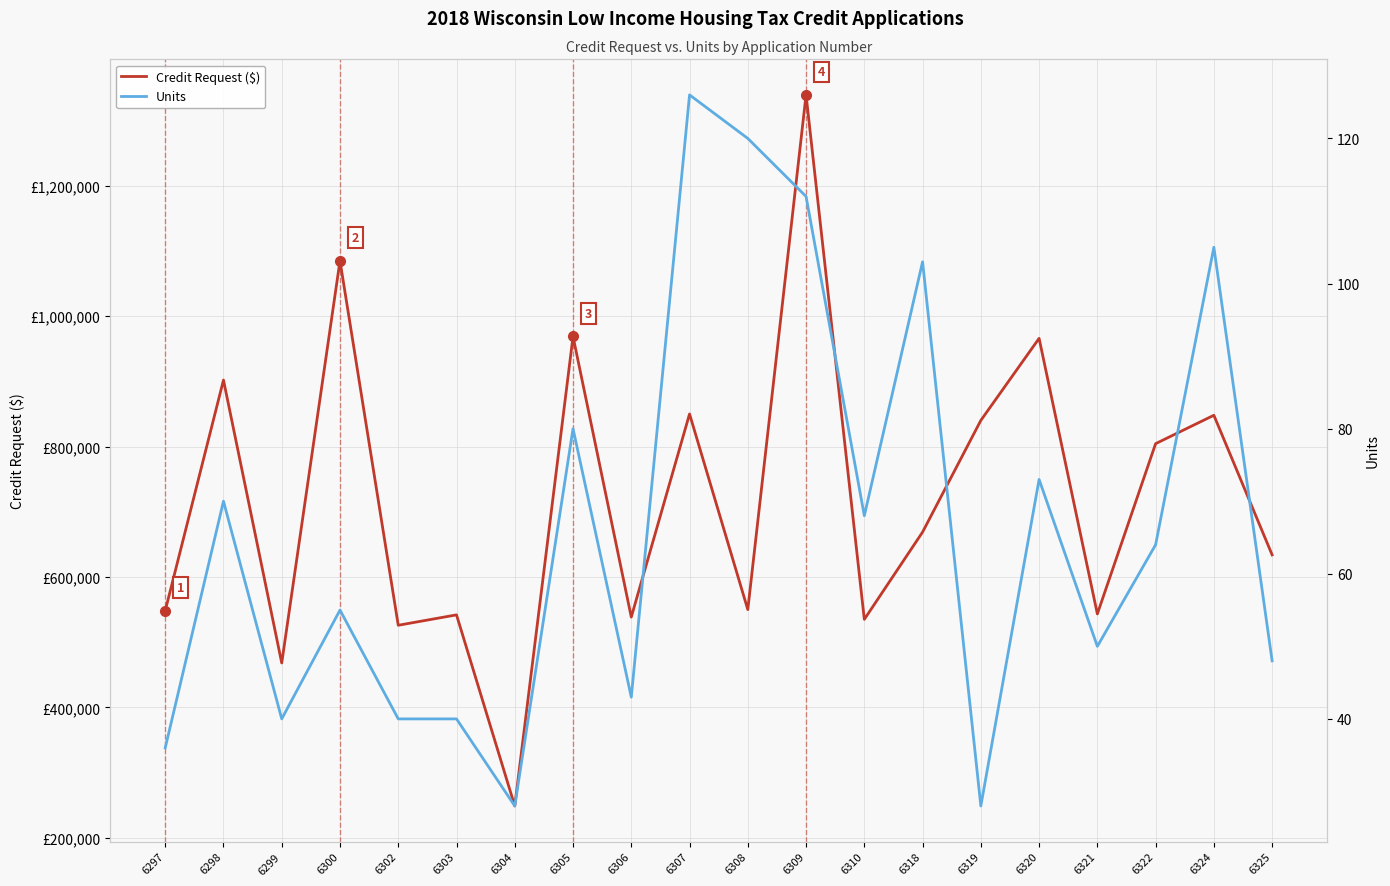

List the series in order of their peak value, lowest first.

Units, Credit Request ($)